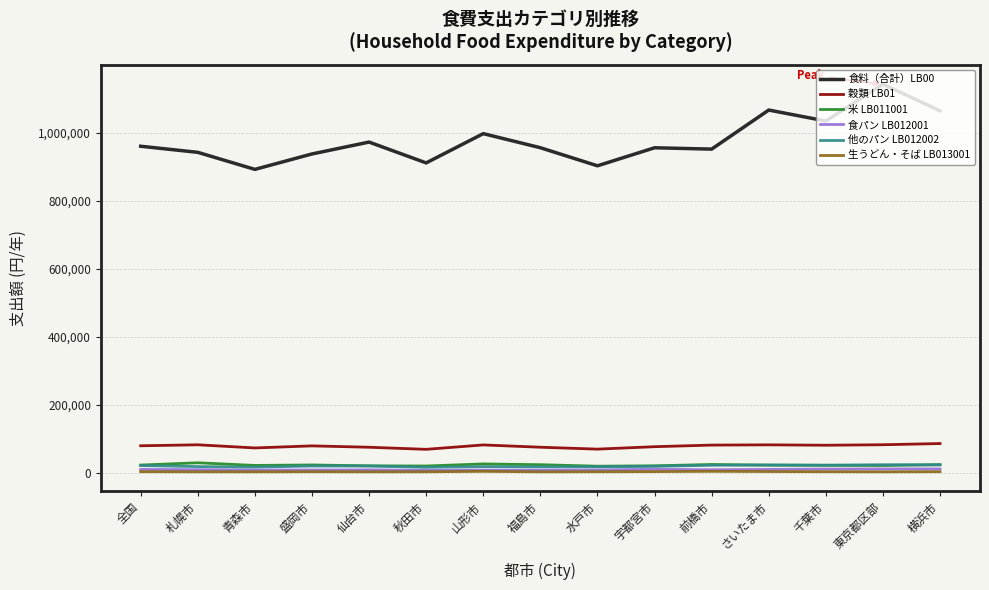

How many lines are shown in the chart?

6